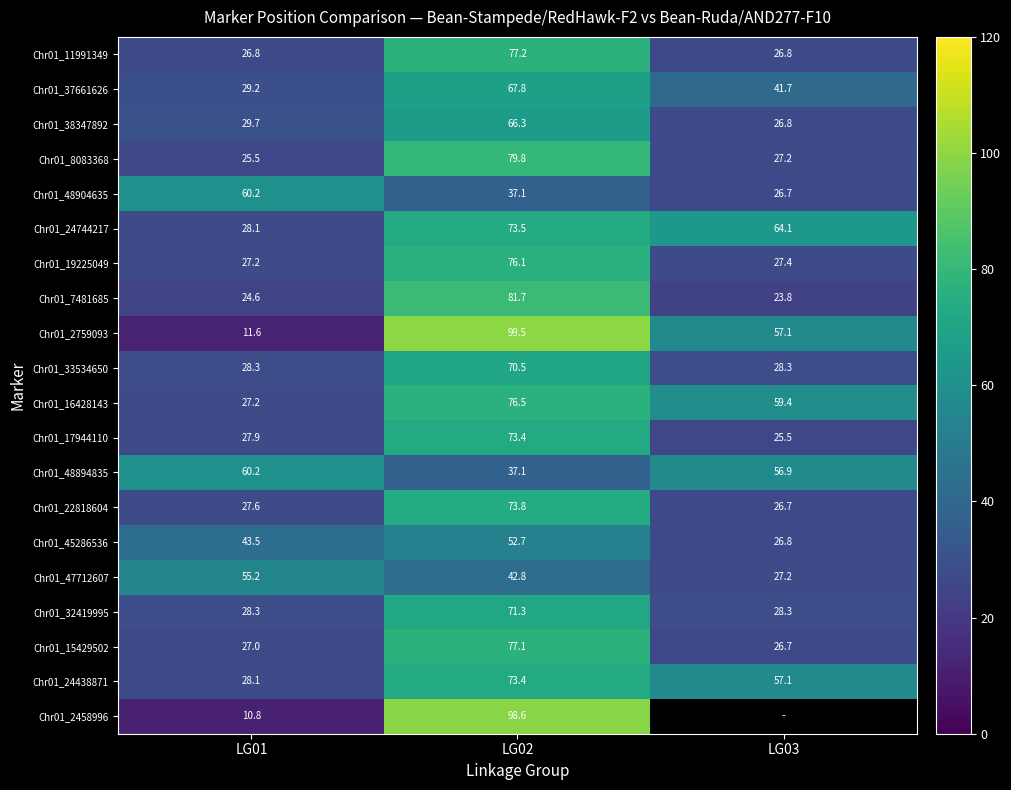

Is it true that Chr01_32419995 equals 14.5 at LG01?

False